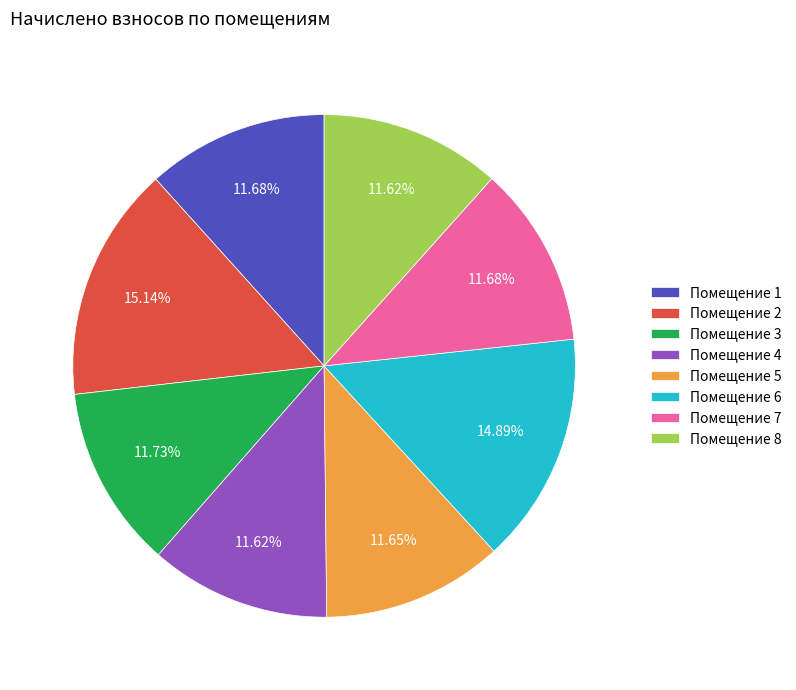

Approximately how many times larger is the value at Помещение 3 compared to Помещение 4?

1.0